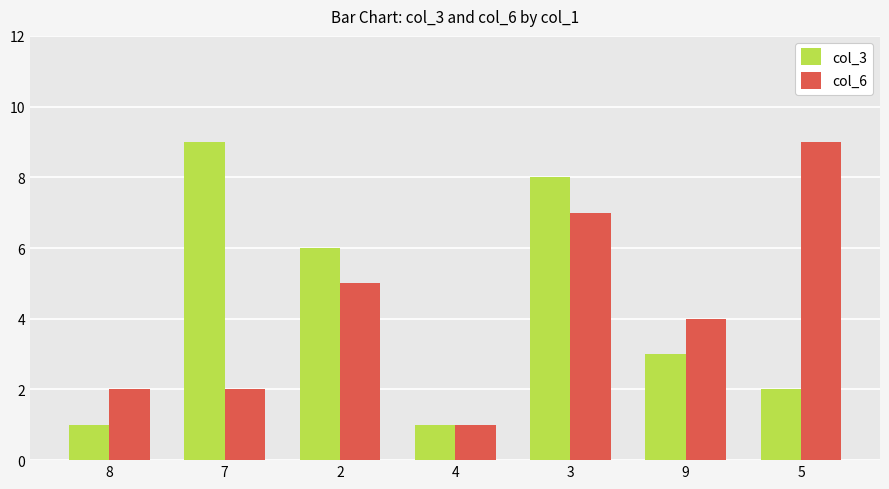

The value of col_3 at 4 is 0. True or false?

False